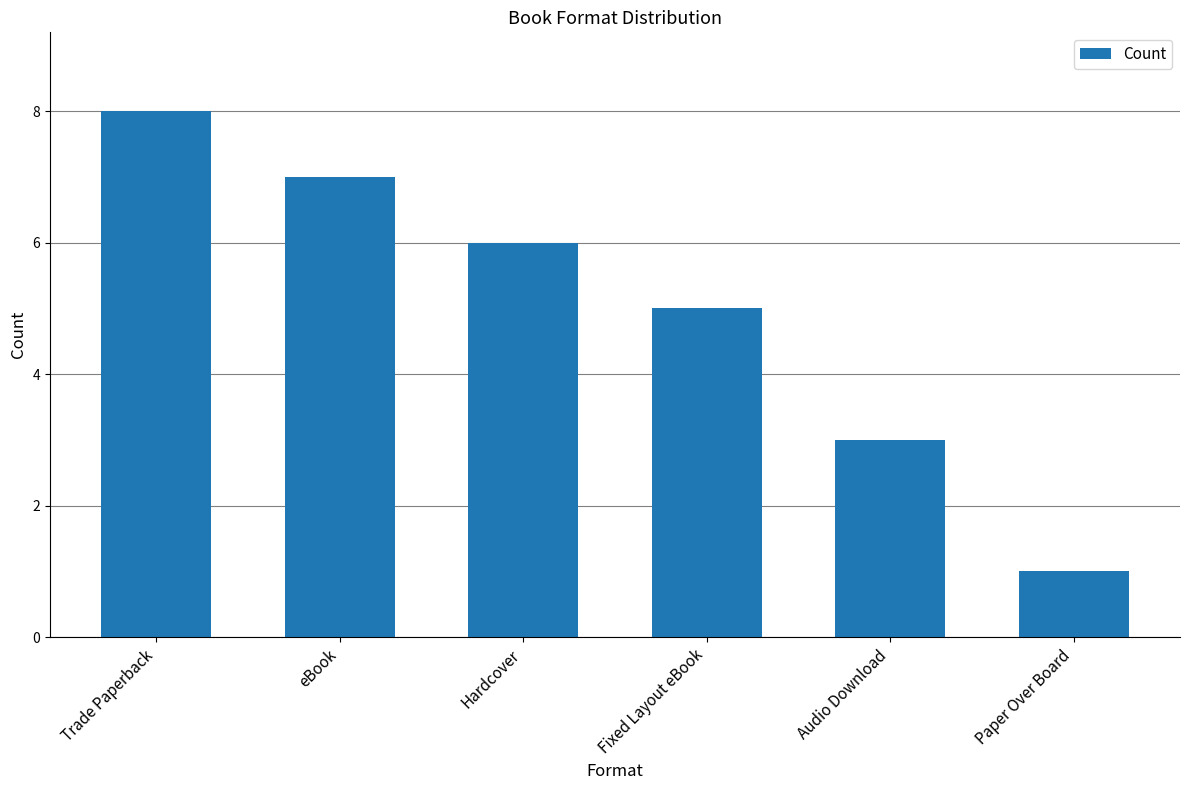

What value does the data have at Hardcover?

6